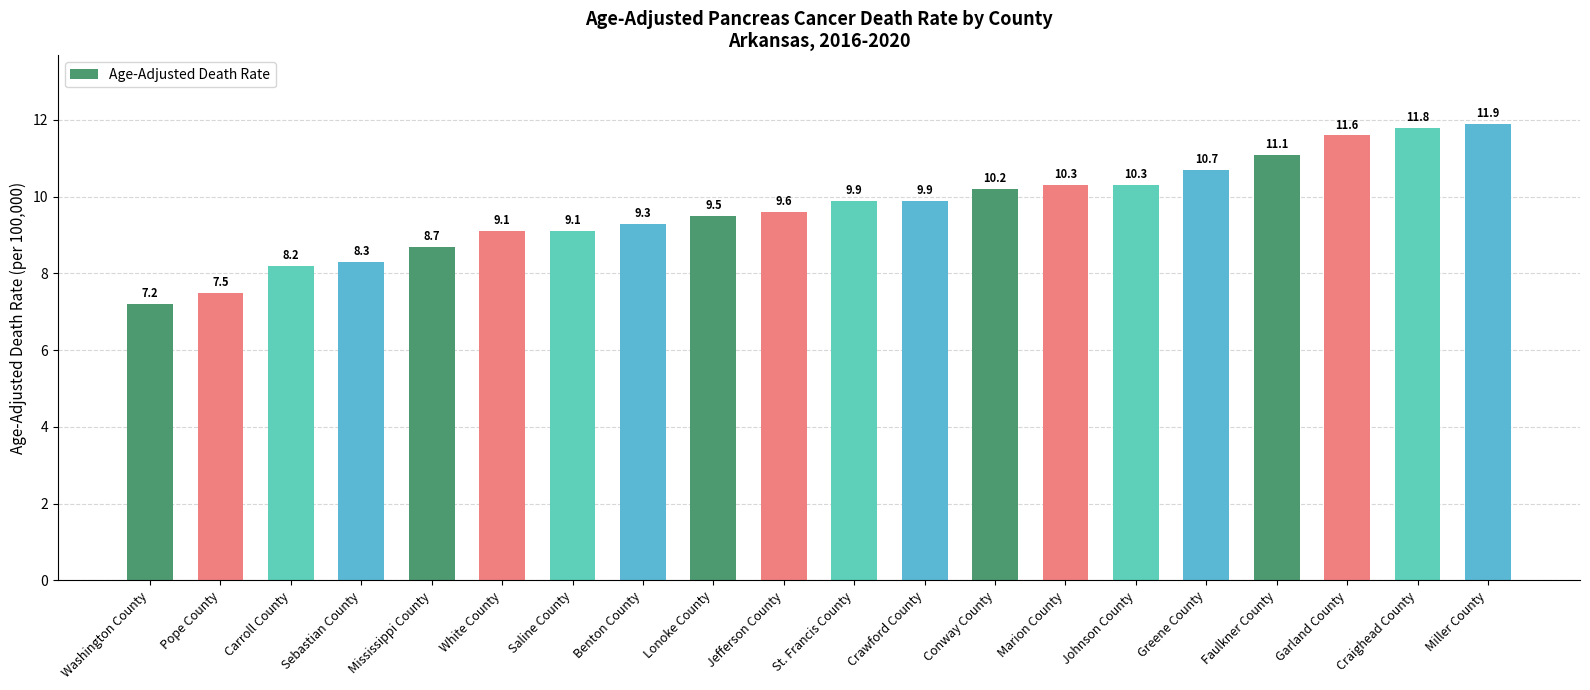

Reading left to right, extract all data points from this chart.

7.2	7.5	8.2	8.3	8.7	9.1	9.1	9.3	9.5	9.6	9.9	9.9	10.2	10.3	10.3	10.7	11.1	11.6	11.8	11.9